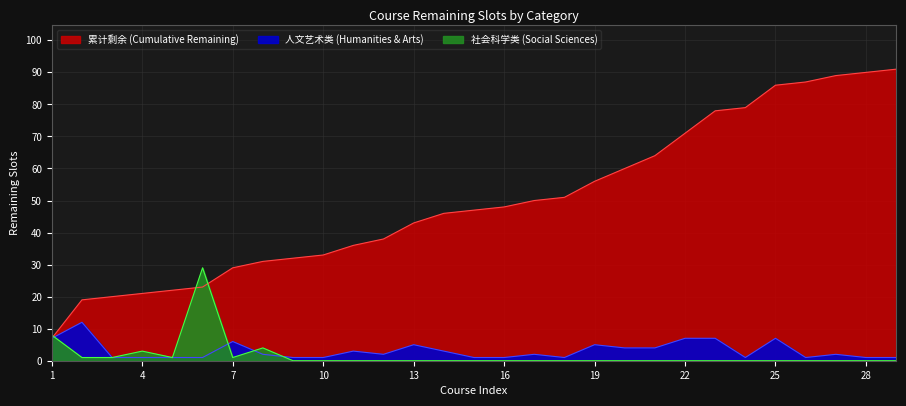

Reading left to right, extract all data points from this chart.

人文艺术类: 1=7	2=12	3=1	4=1	5=1	6=1	7=6	8=2	9=1	10=1	11=3	12=2	13=5	14=3	15=1	16=1	17=2	18=1	19=5	20=4	21=4	22=7	23=7	24=1	25=7	26=1	27=2	28=1	29=1
社会科学类: 1=8	2=1	3=1	4=3	5=1	6=29	7=1	8=4	9=0	10=0	11=0	12=0	13=0	14=0	15=0	16=0	17=0	18=0	19=0	20=0	21=0	22=0	23=0	24=0	25=0	26=0	27=0	28=0	29=0
累计剩余: 1=7	2=19	3=20	4=21	5=22	6=23	7=29	8=31	9=32	10=33	11=36	12=38	13=43	14=46	15=47	16=48	17=50	18=51	19=56	20=60	21=64	22=71	23=78	24=79	25=86	26=87	27=89	28=90	29=91